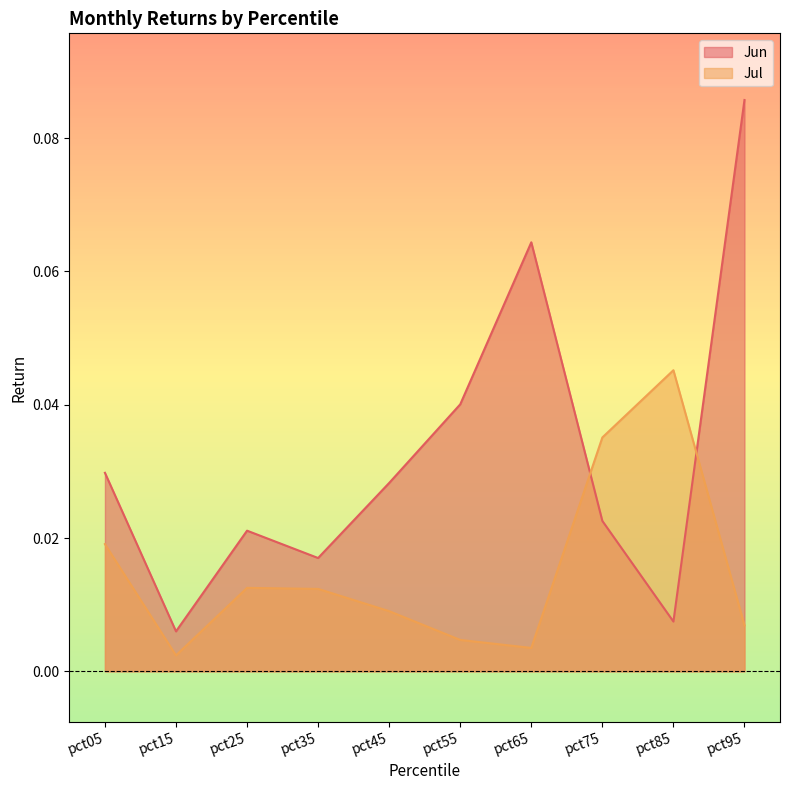

What are all the series names shown in the legend?

Jun, Jul